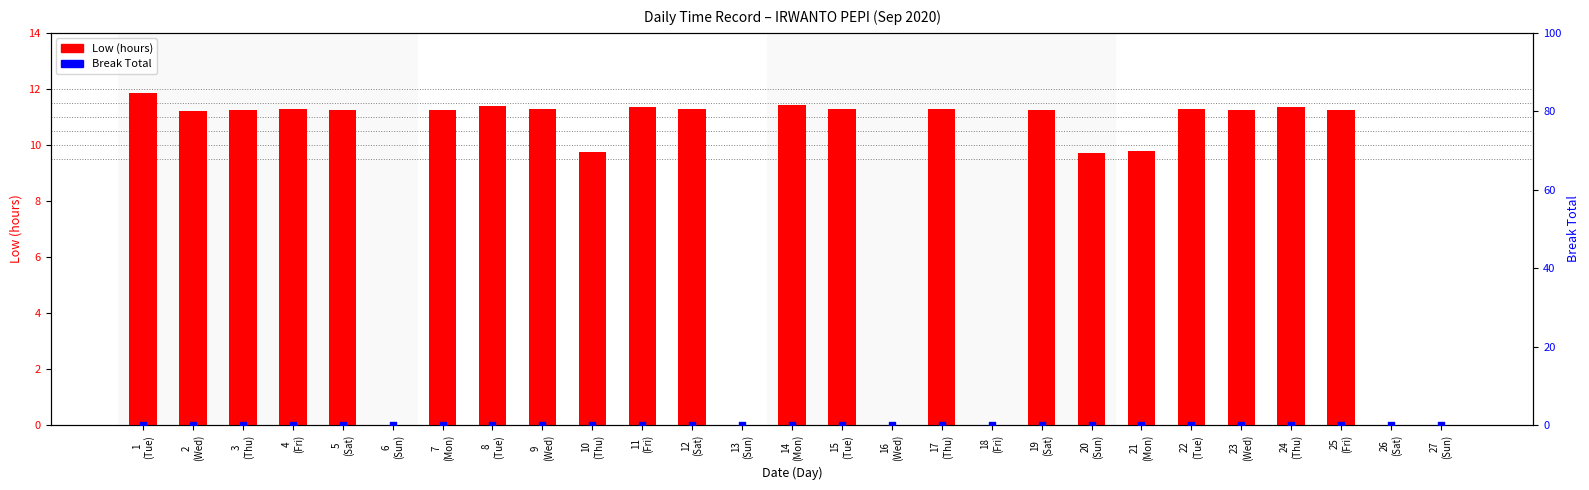

Which series has the largest total across all categories?

Low (hours)